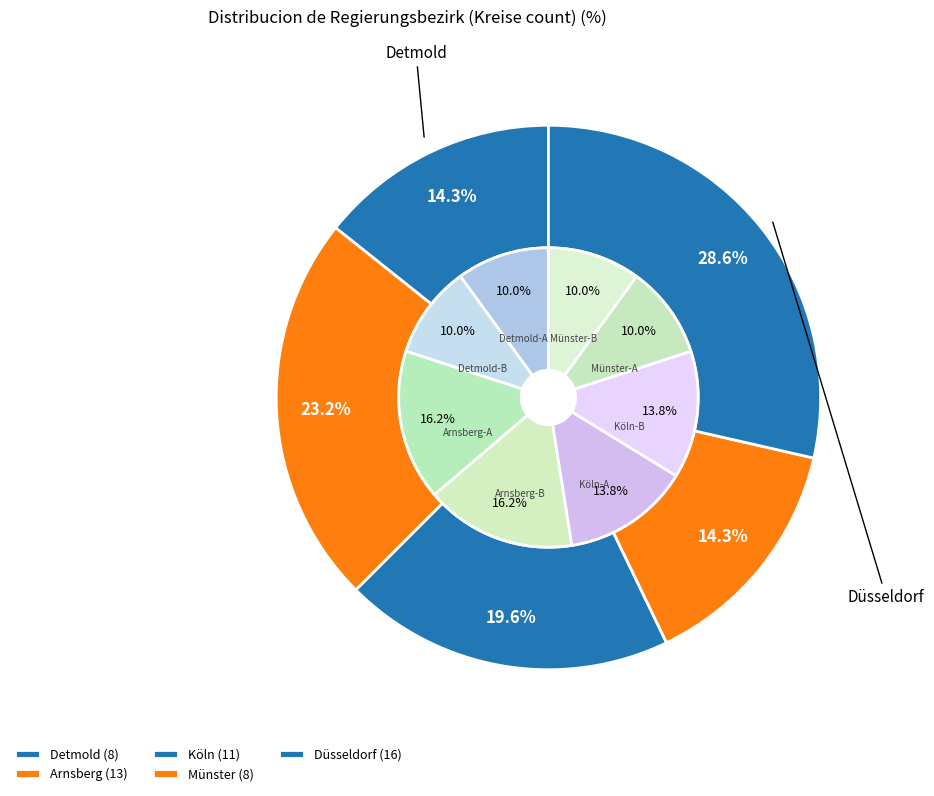

How many segments does this pie chart have?

5